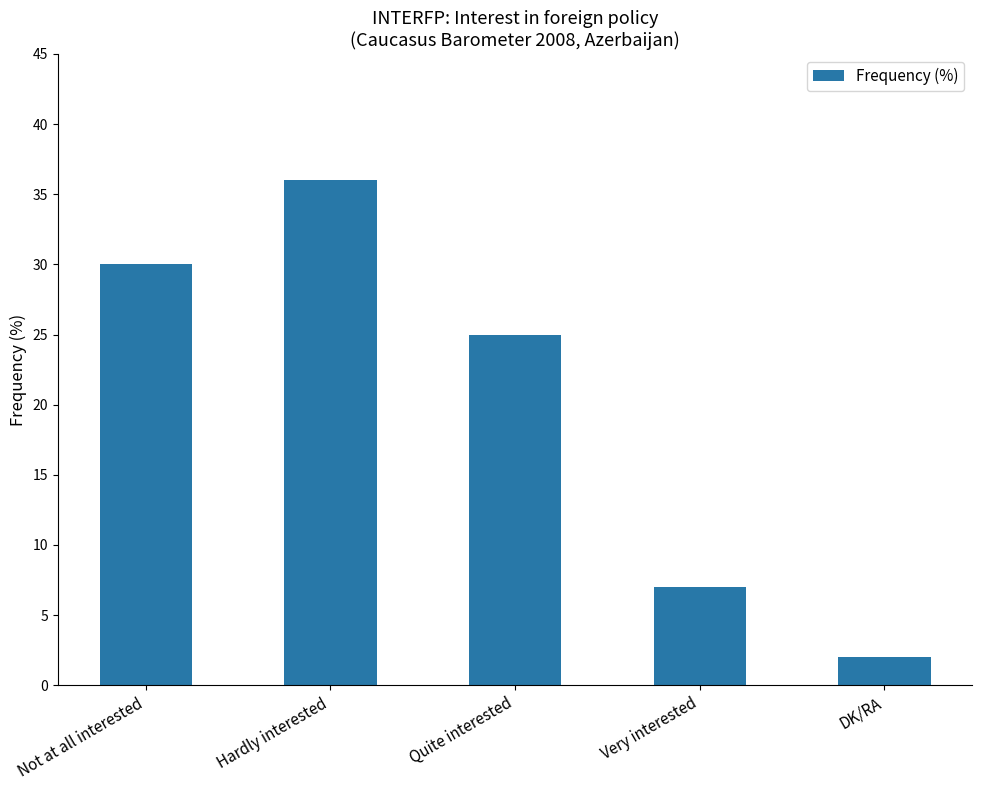

List the labels in order of value, smallest first.

DK/RA, Very interested, Quite interested, Not at all interested, Hardly interested